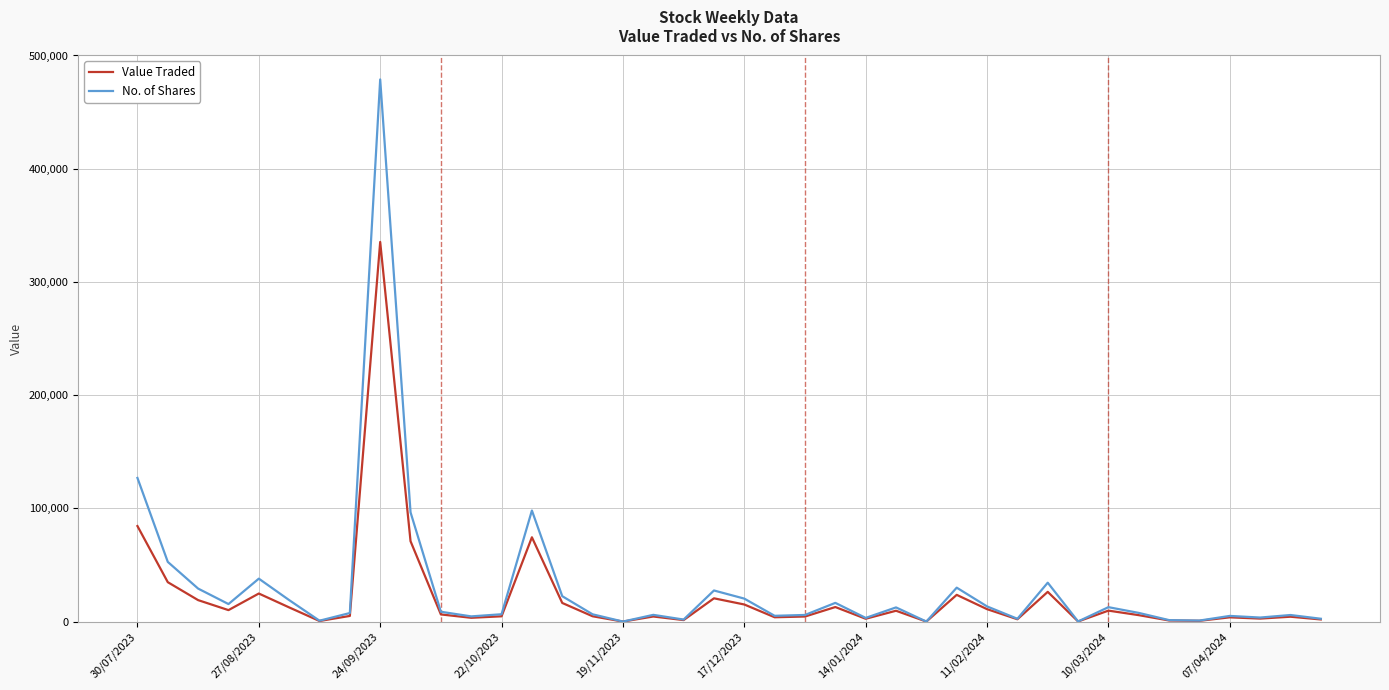

Rank the series by their maximum value, from lowest to highest.

Value Traded, No. of Shares